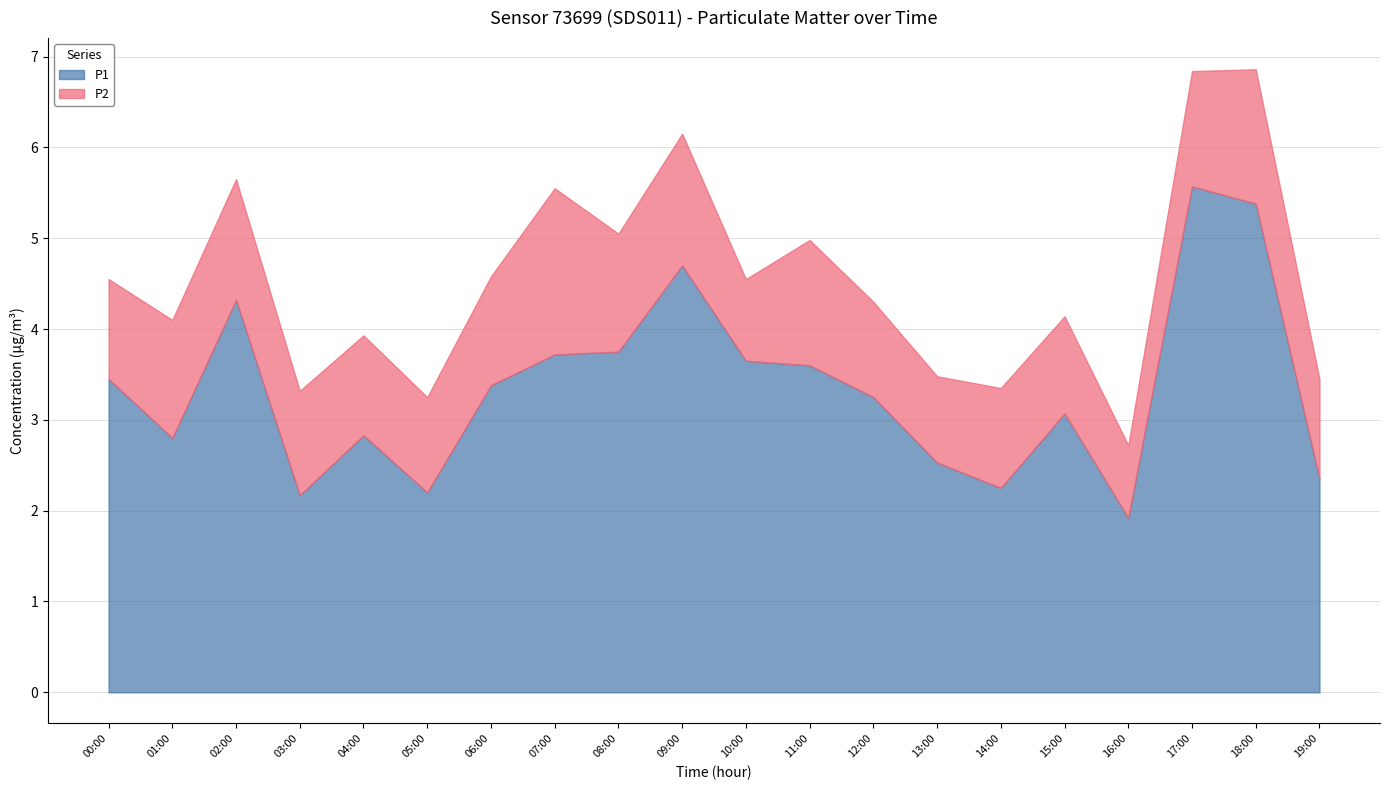

Rank the categories by P1 value from highest to lowest.

17:00, 18:00, 09:00, 02:00, 08:00, 07:00, 10:00, 11:00, 00:00, 06:00, 12:00, 15:00, 04:00, 01:00, 13:00, 19:00, 14:00, 05:00, 03:00, 16:00